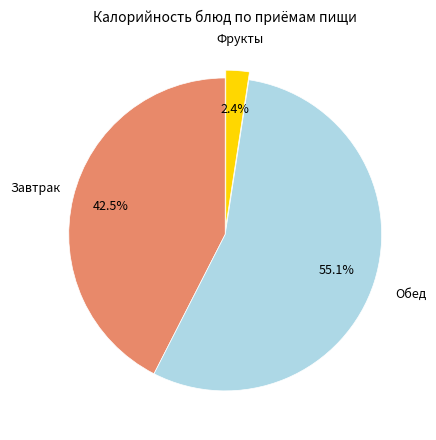

Which category has the biggest portion of the pie?

Обед